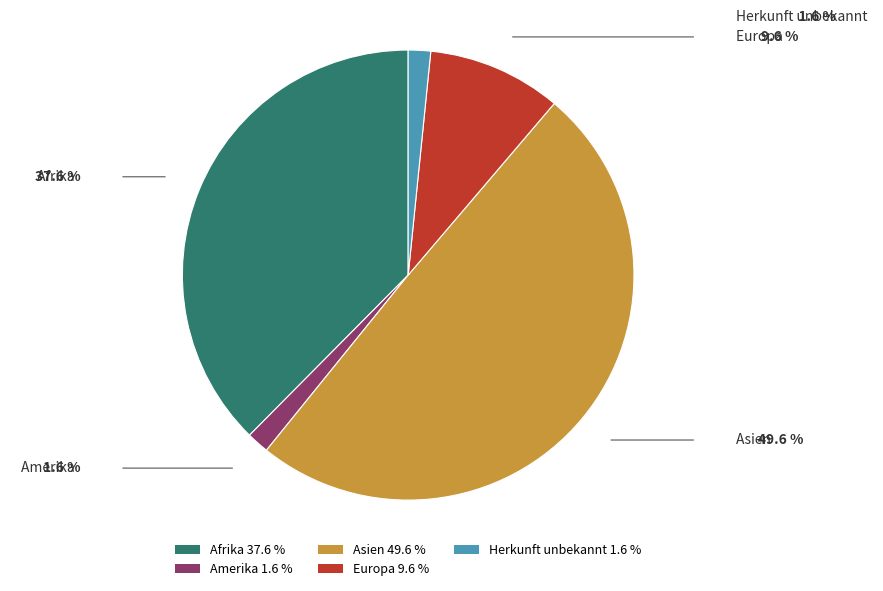

Combined, do Europa 9.6 % and Herkunft unbekannt 1.6 % account for over 50%?

No